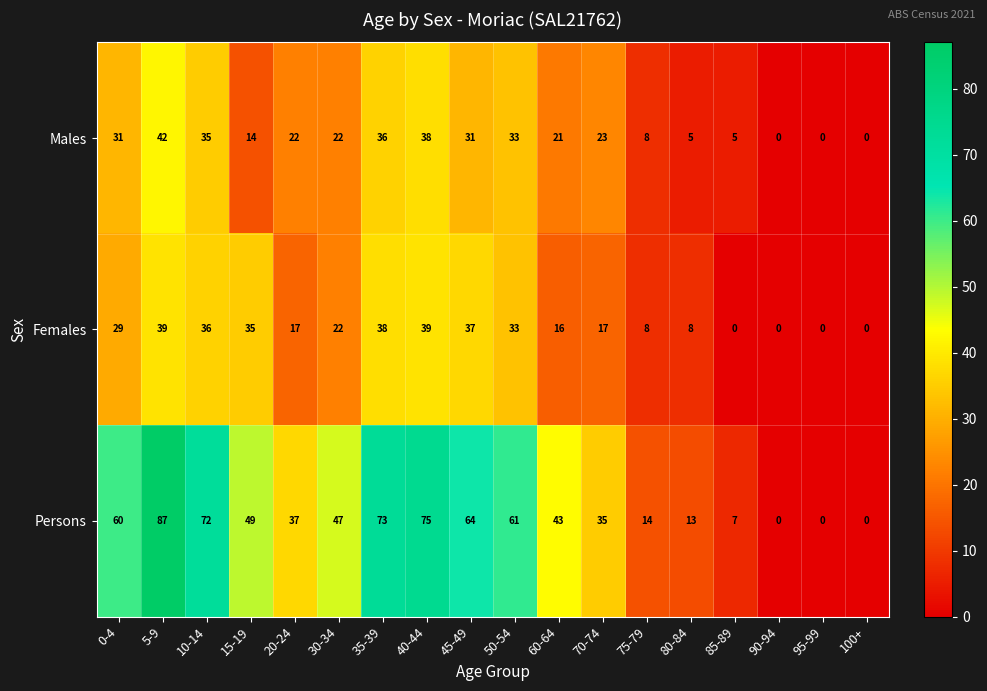

Which category has the highest value across all series?

5-9